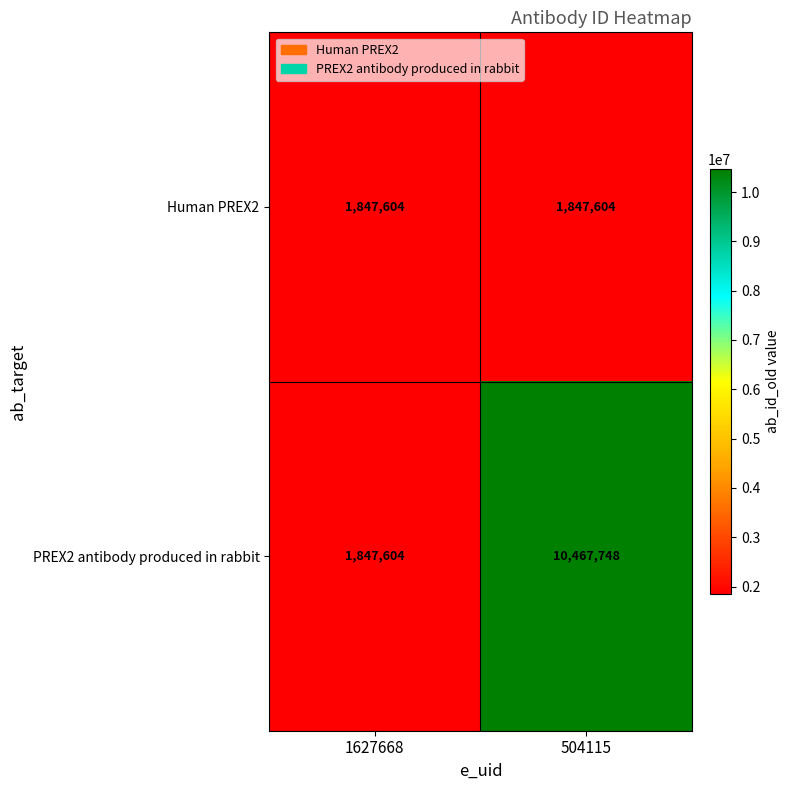

What is the smallest value displayed?

1847604